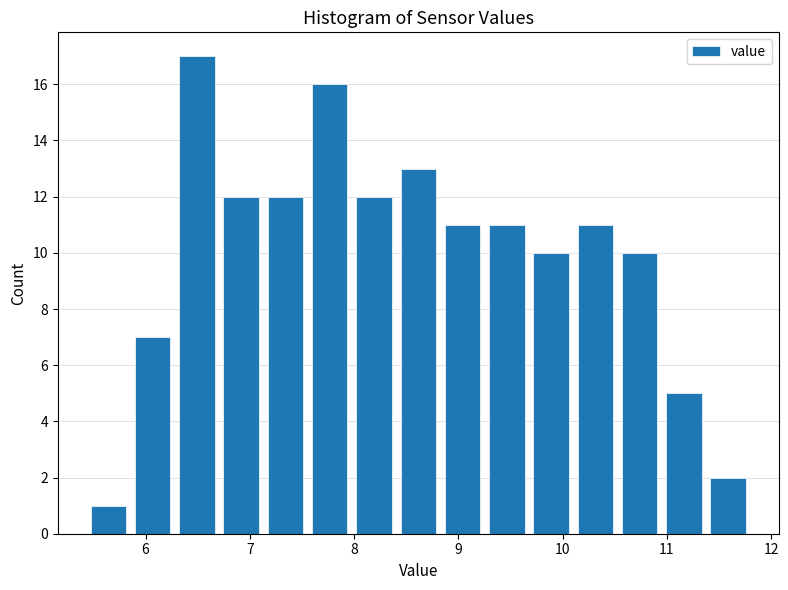

Which range on the x-axis has the tallest bar?

6.3 to 6.7